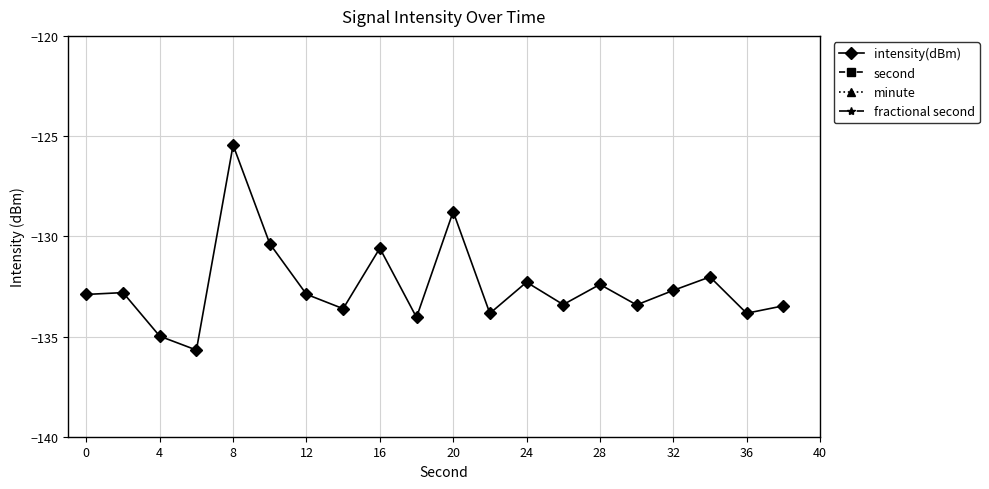

Does the chart display data point markers on the line(s)?

Yes